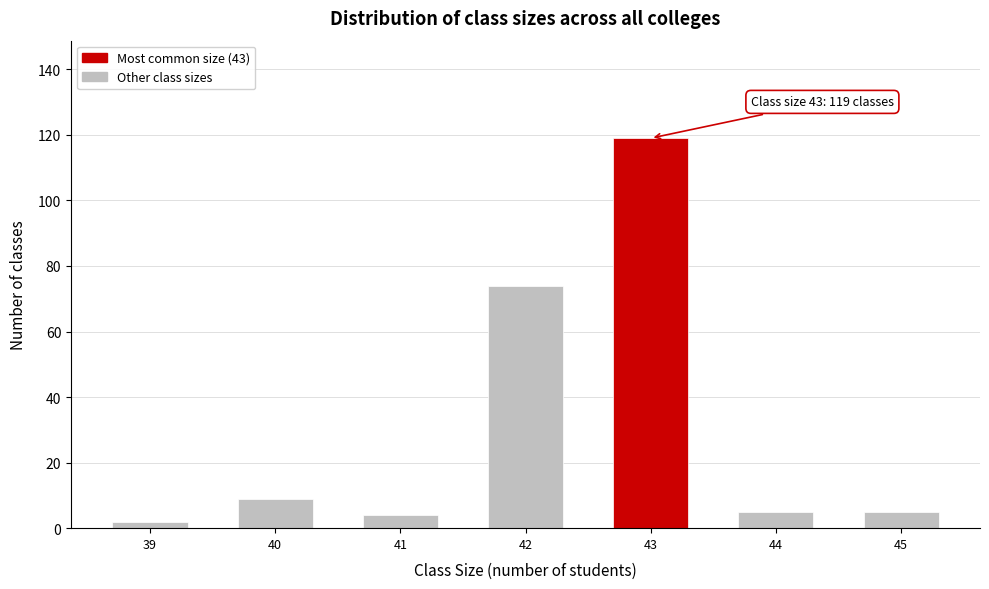

Reading left to right, extract all data points from this chart.

39=2	40=9	41=4	42=74	43=119	44=5	45=5